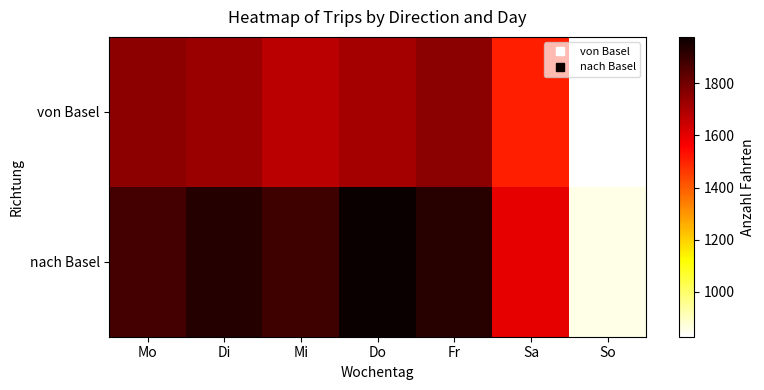

What is the total value across all series at Do?

3688